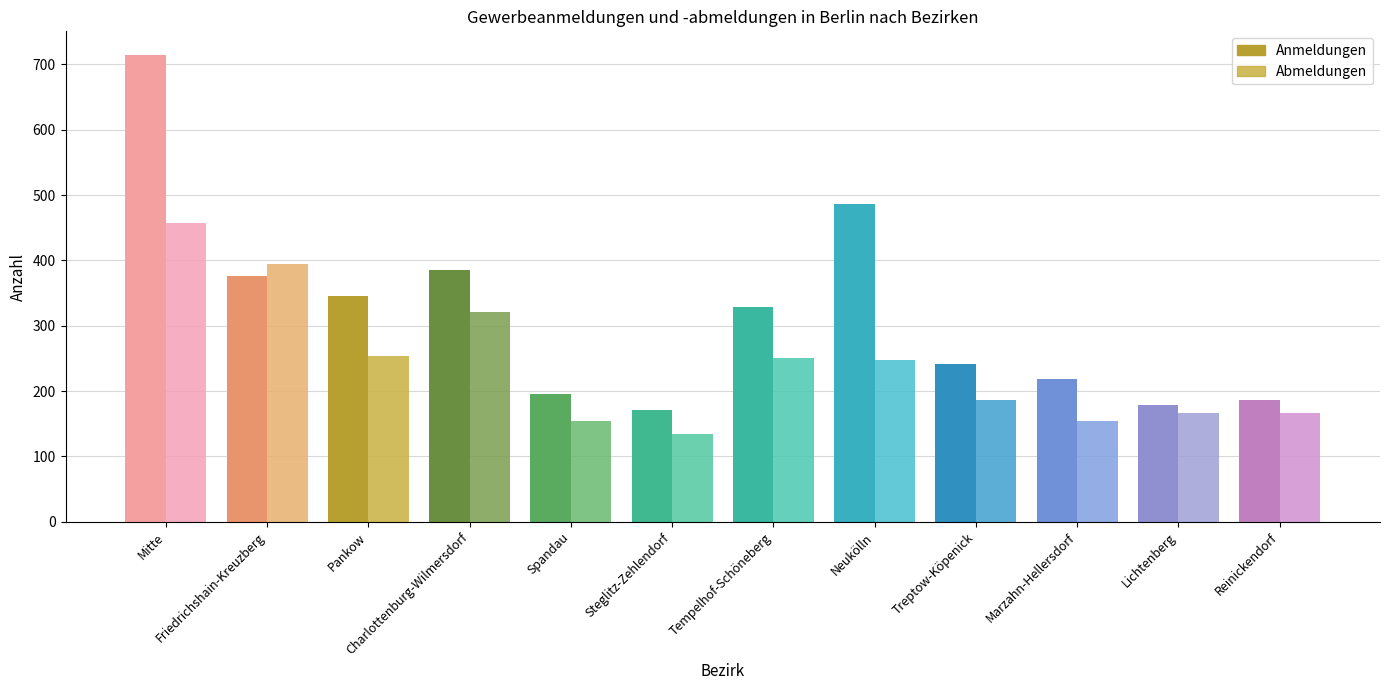

Reading left to right, transcribe all the data shown in this chart.

Anmeldungen Insgesamt: Mitte=715	Friedrichshain-Kreuzberg=376	Pankow=345	Charlottenburg-Wilmersdorf=385	Spandau=195	Steglitz-Zehlendorf=171	Tempelhof-Schöneberg=328	Neukölln=486	Treptow-Köpenick=242	Marzahn-Hellersdorf=218	Lichtenberg=178	Reinickendorf=187
Abmeldungen Insgesamt: Mitte=457	Friedrichshain-Kreuzberg=394	Pankow=254	Charlottenburg-Wilmersdorf=321	Spandau=155	Steglitz-Zehlendorf=135	Tempelhof-Schöneberg=251	Neukölln=247	Treptow-Köpenick=187	Marzahn-Hellersdorf=154	Lichtenberg=166	Reinickendorf=166